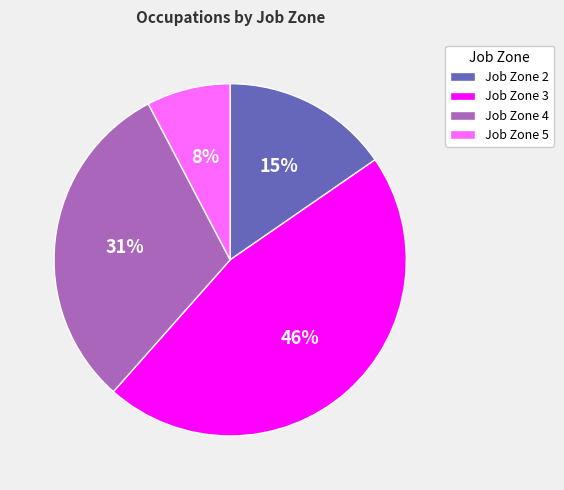

To the nearest percent, what is the average slice percentage?

25%